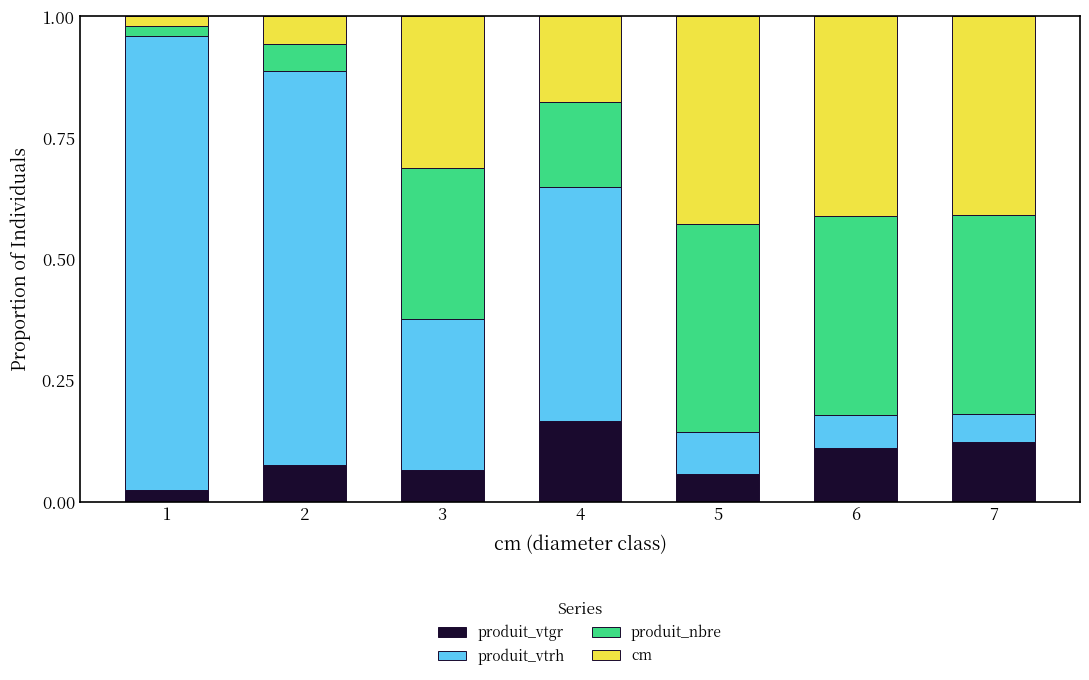

How many produit_vtgr values are between 0 and 1?

7